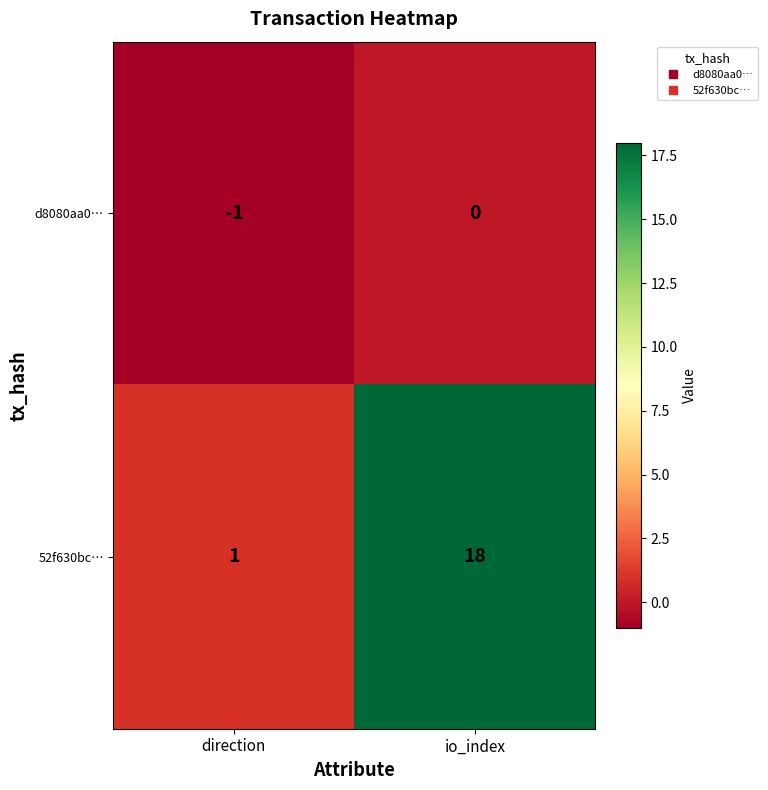

Which series has the widest spread of values?

52f630bc…